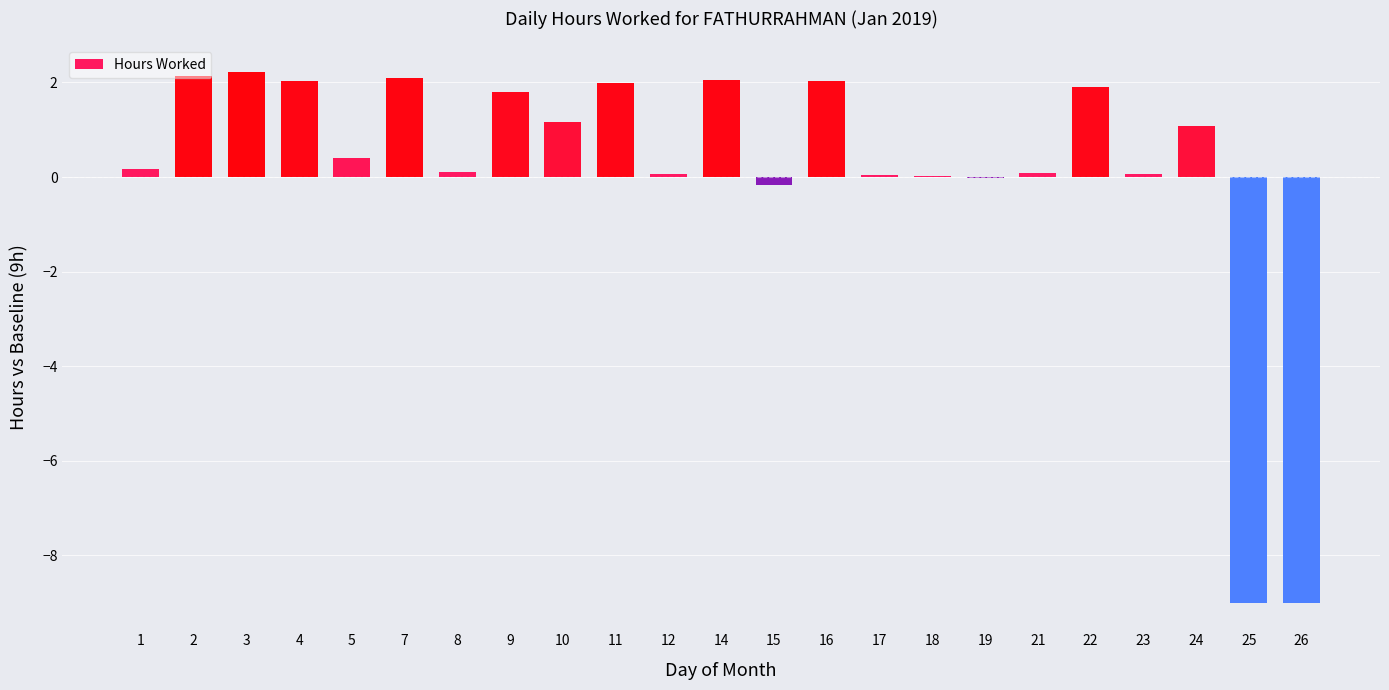

What is the ratio of the value at 22 to the value at 3?

0.9